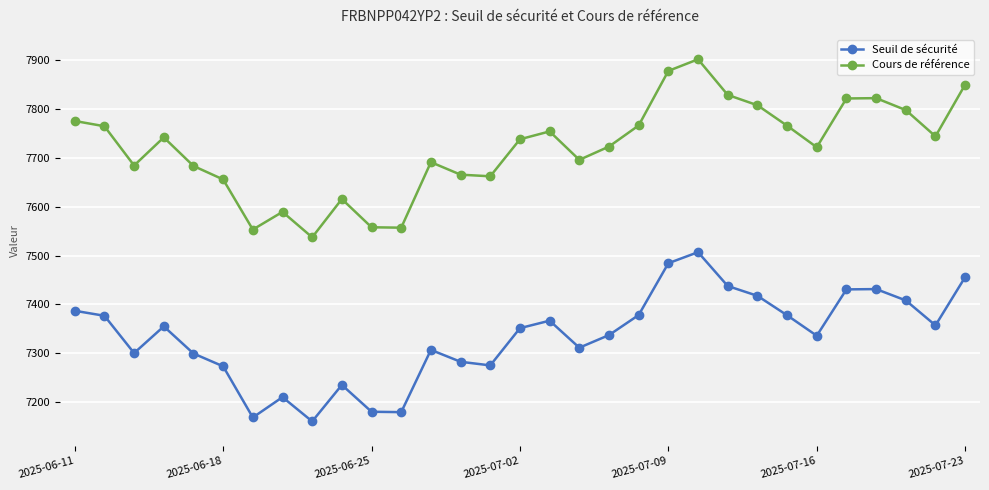

Which series has the largest total across all categories?

Cours de référence